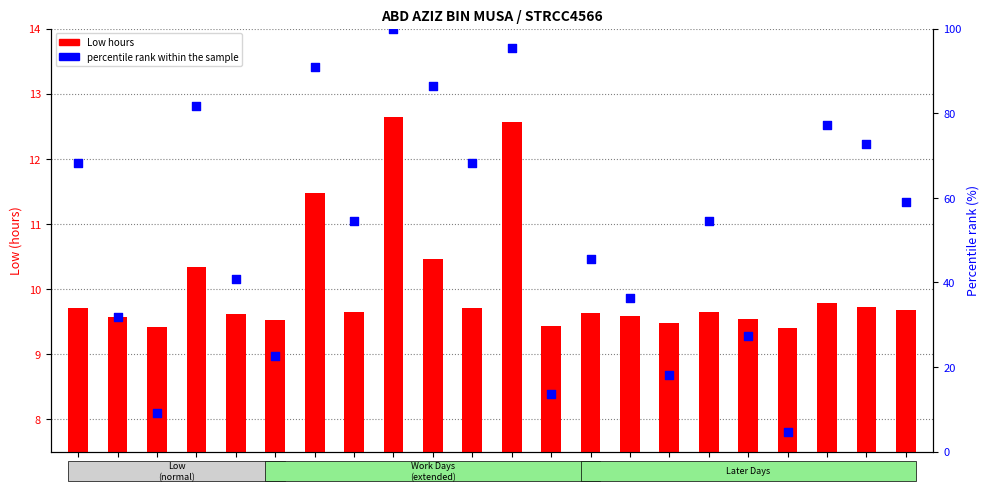

Is the value of Low hours at 14 greater than the value of percentile rank within the sample at 7?

No